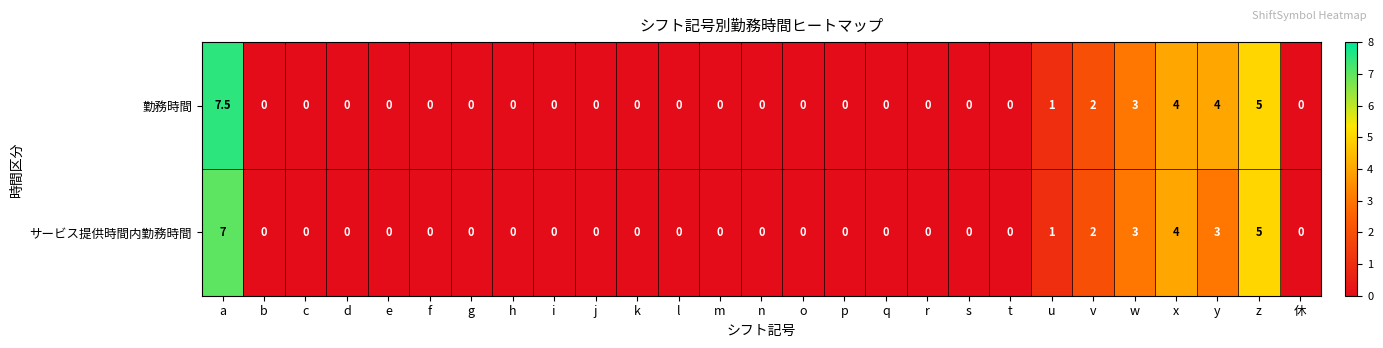

How many 勤務時間 values are between 0 and 1?

21